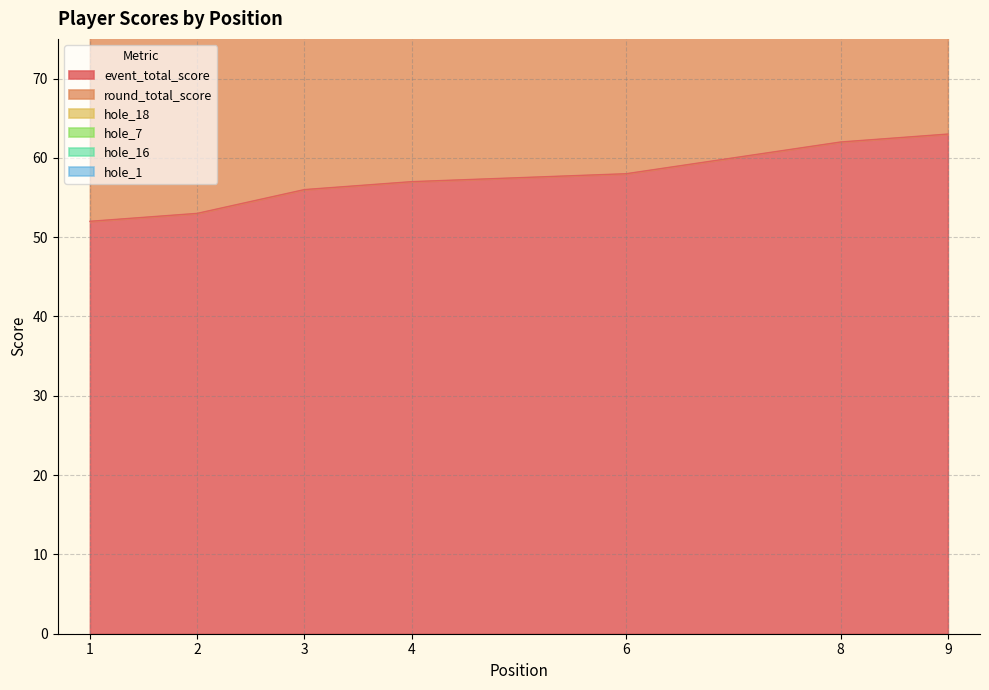

What are all the series names shown in the legend?

event_total_score, round_total_score, hole_18, hole_7, hole_16, hole_1